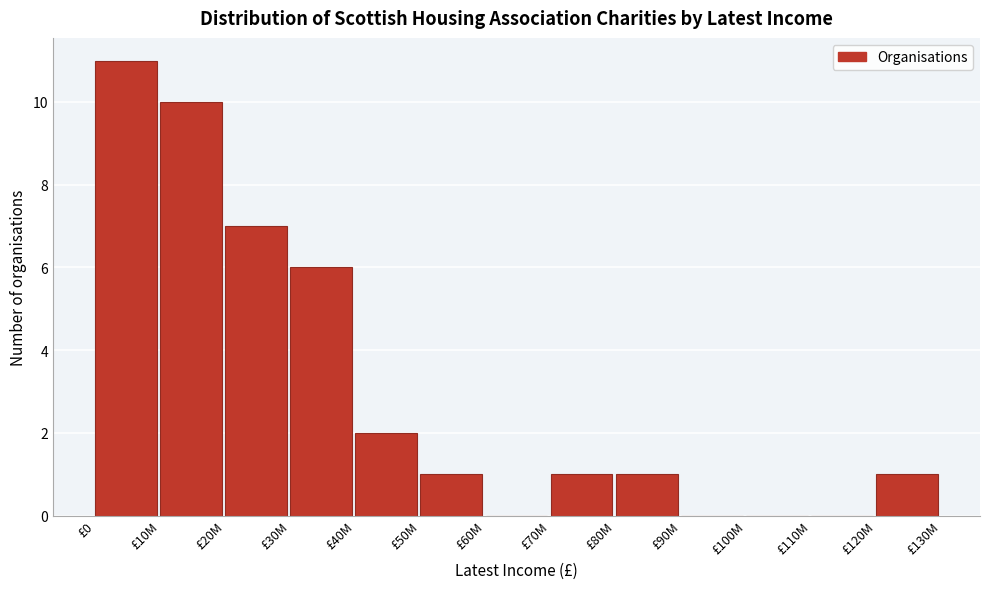

Reading right to left, extract all data points from this chart.

£120M=1	£110M=0	£100M=0	£90M=0	£80M=1	£70M=1	£60M=0	£50M=1	£40M=2	£30M=6	£20M=7	£10M=10	£0=11